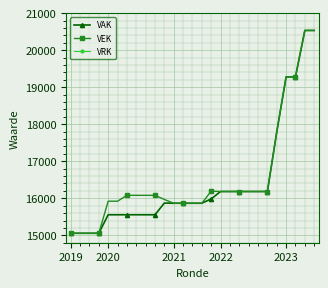

Which series has the widest spread of values?

VAK